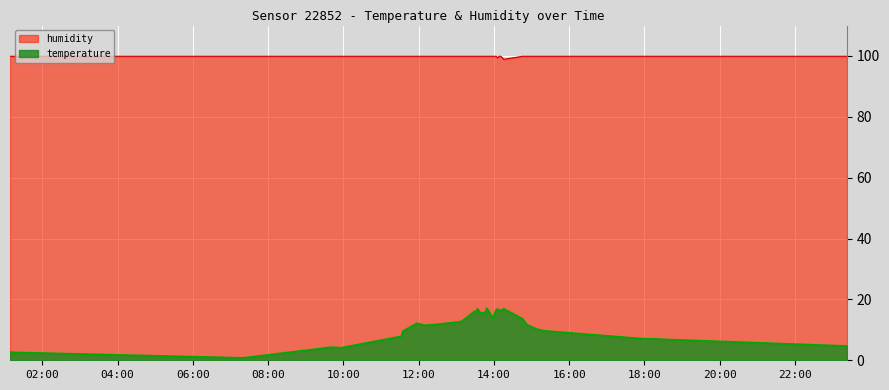

What is the sum of all temperature values?

349.8